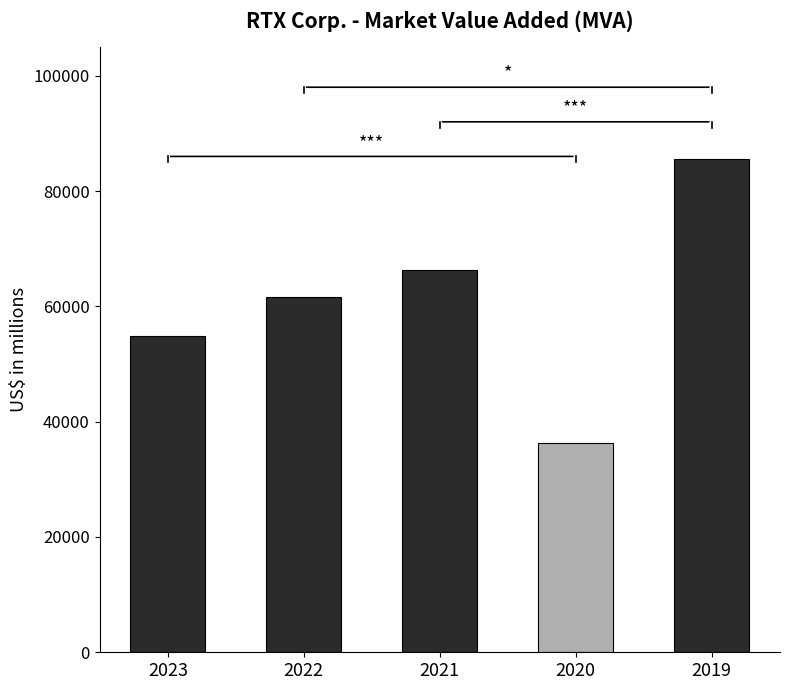

At which category does the chart reach its peak across all series?

2019